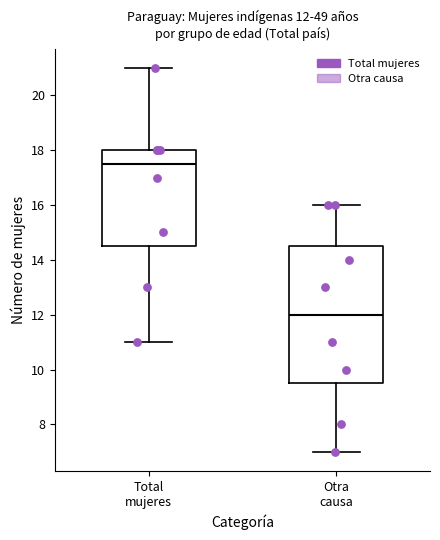

Which box's median line is the lowest?

Otra causa